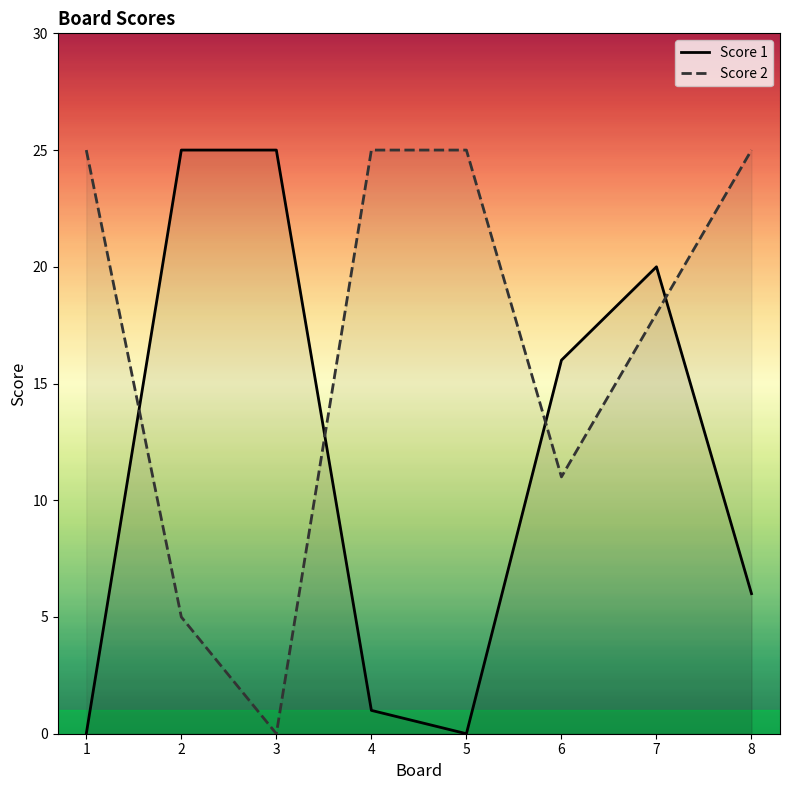

What is the difference between the Score 2 values at 2 and 8?

20